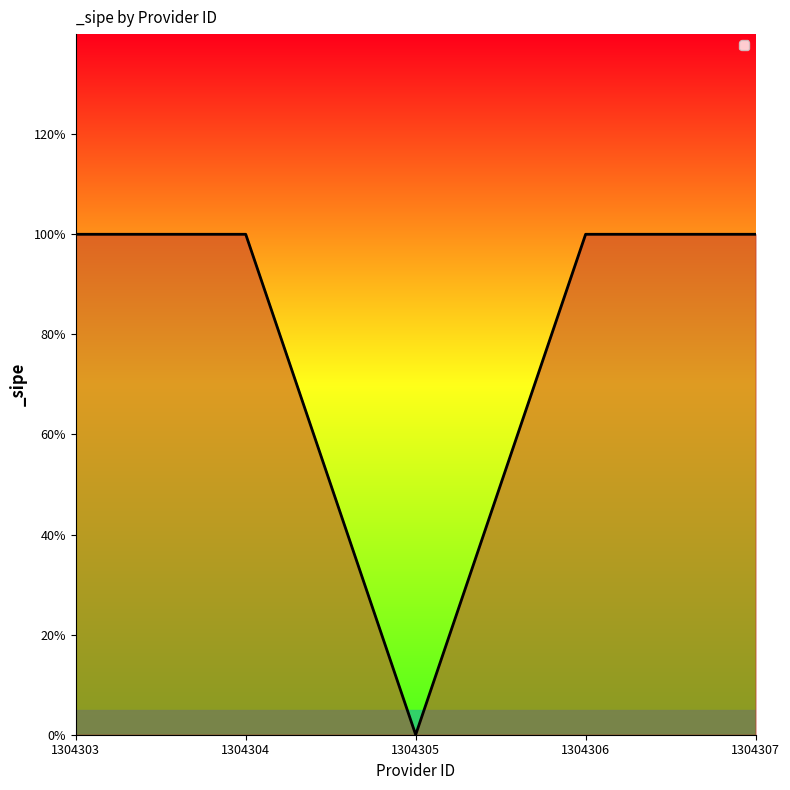

What is the difference between the second highest and minimum values?

1